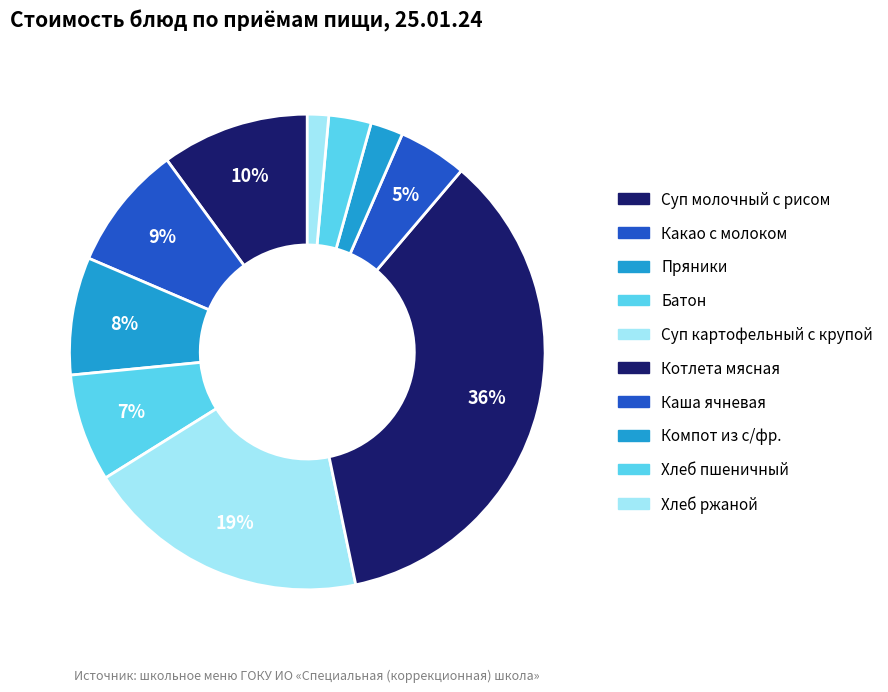

To the nearest percent, what portion does Хлеб пшеничный represent?

3%